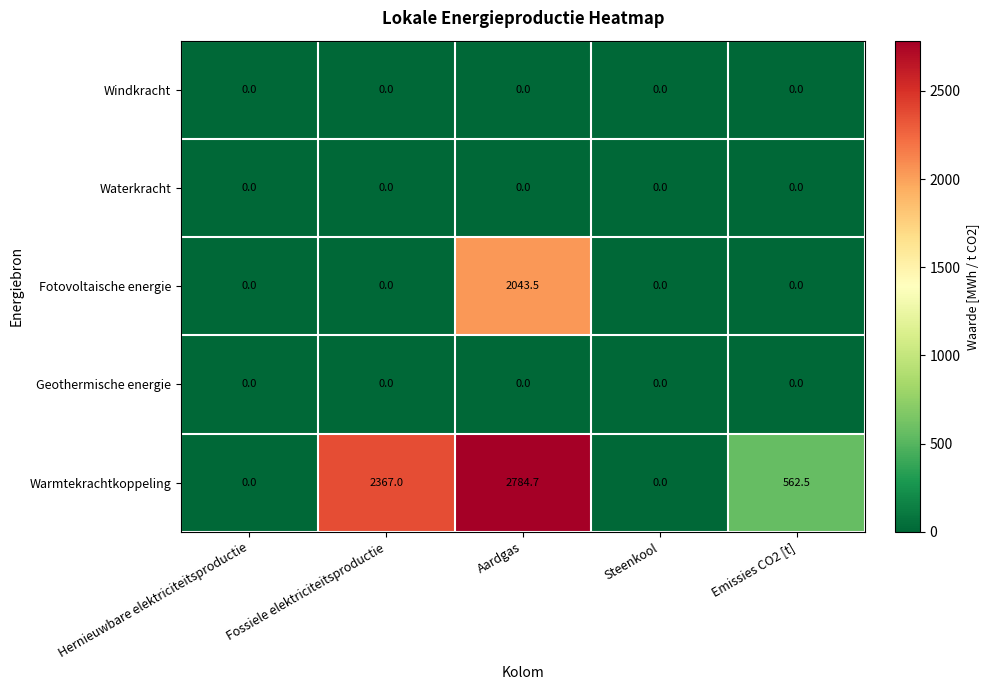

What is the spread (max minus min) of values at Aardgas?

2784.7